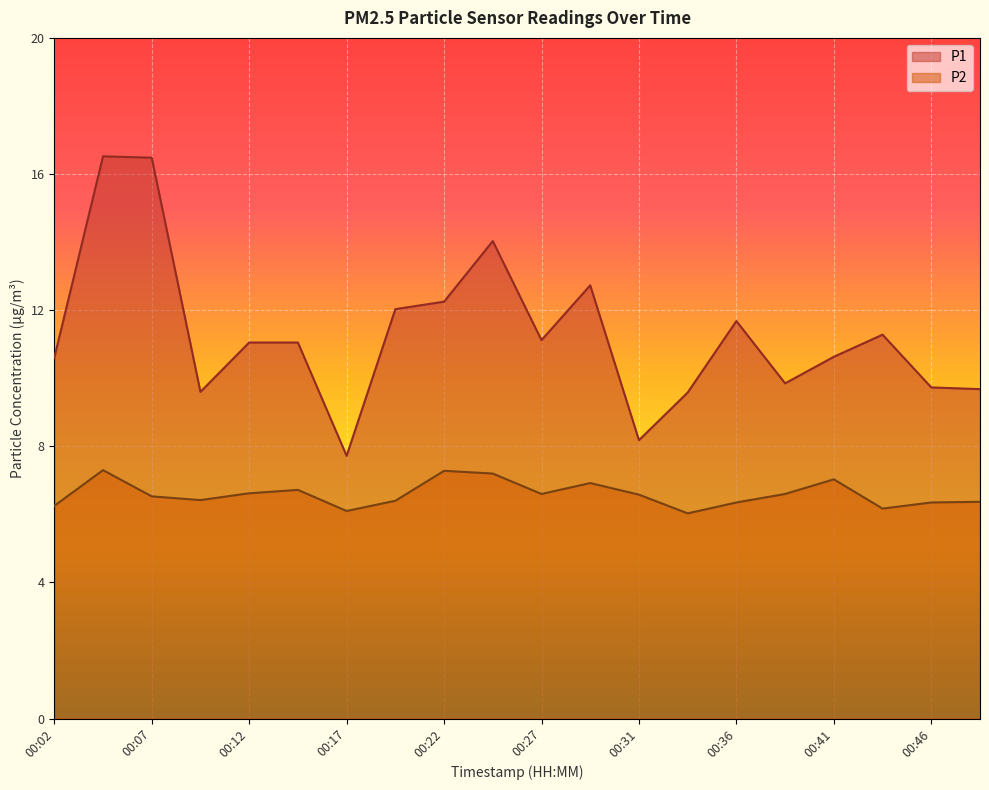

In P2, how many points are lower than both neighbors (excluding endpoints)?

5